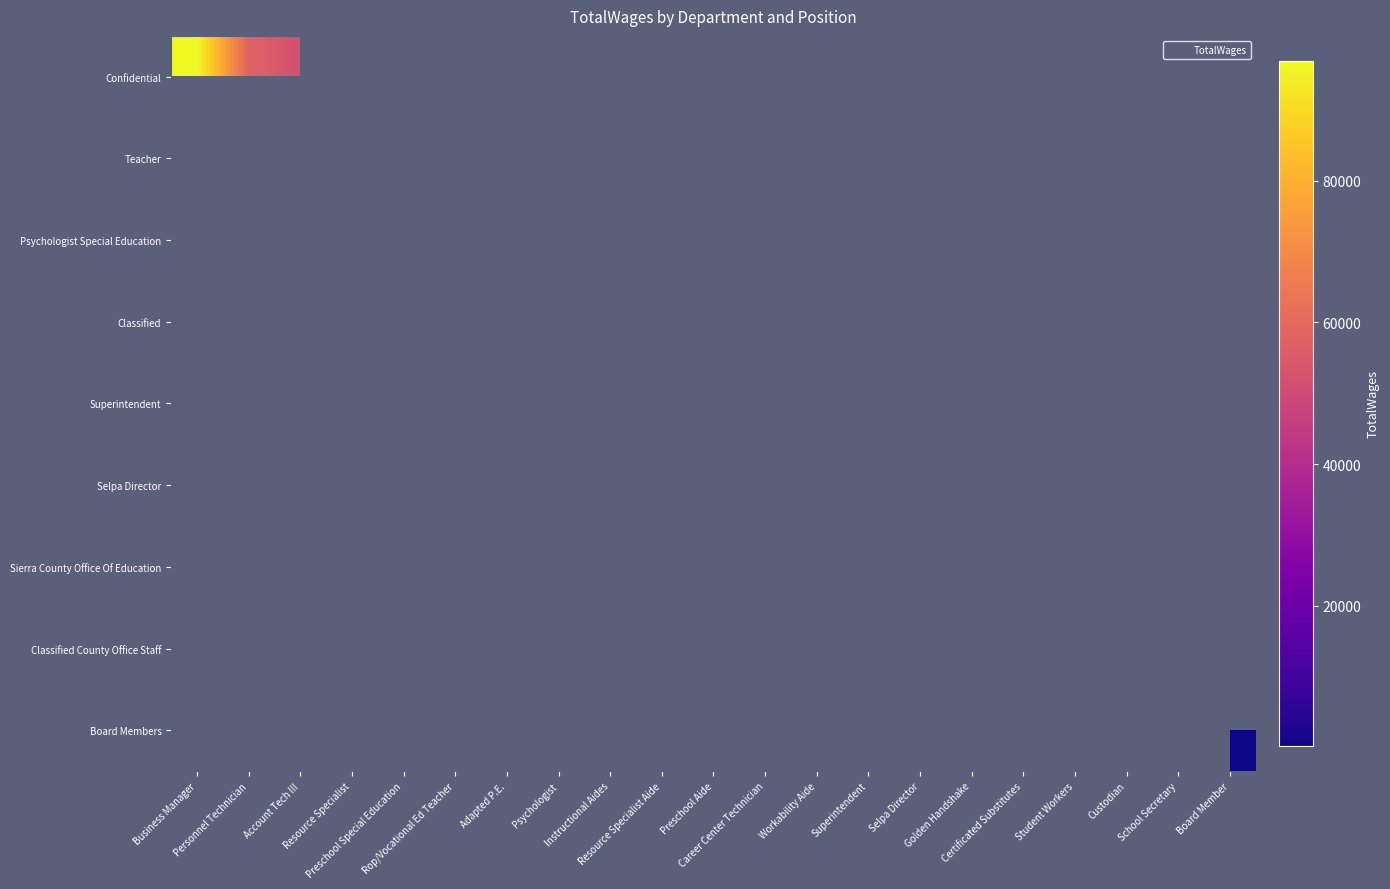

List the series in order of their peak value, lowest first.

Confidential, Teacher, Psychologist Special Education, Classified, Superintendent, Selpa Director, Sierra County Office Of Education, Classified County Office Staff, Board Members